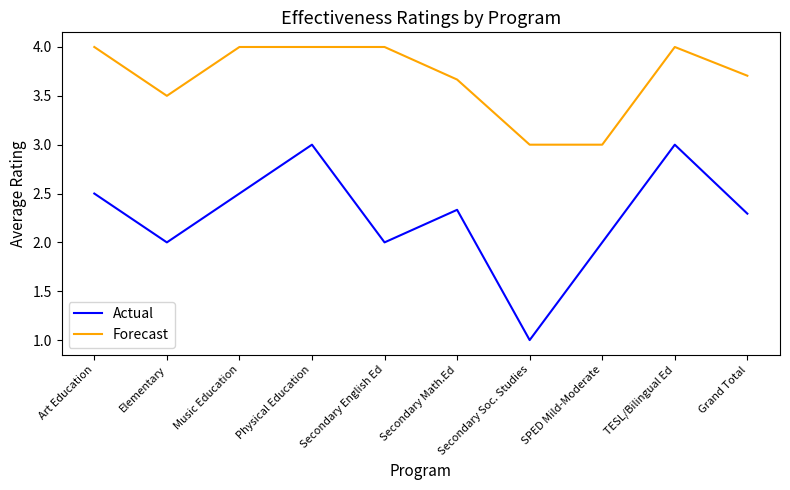

Does the chart display data point markers on the line(s)?

No